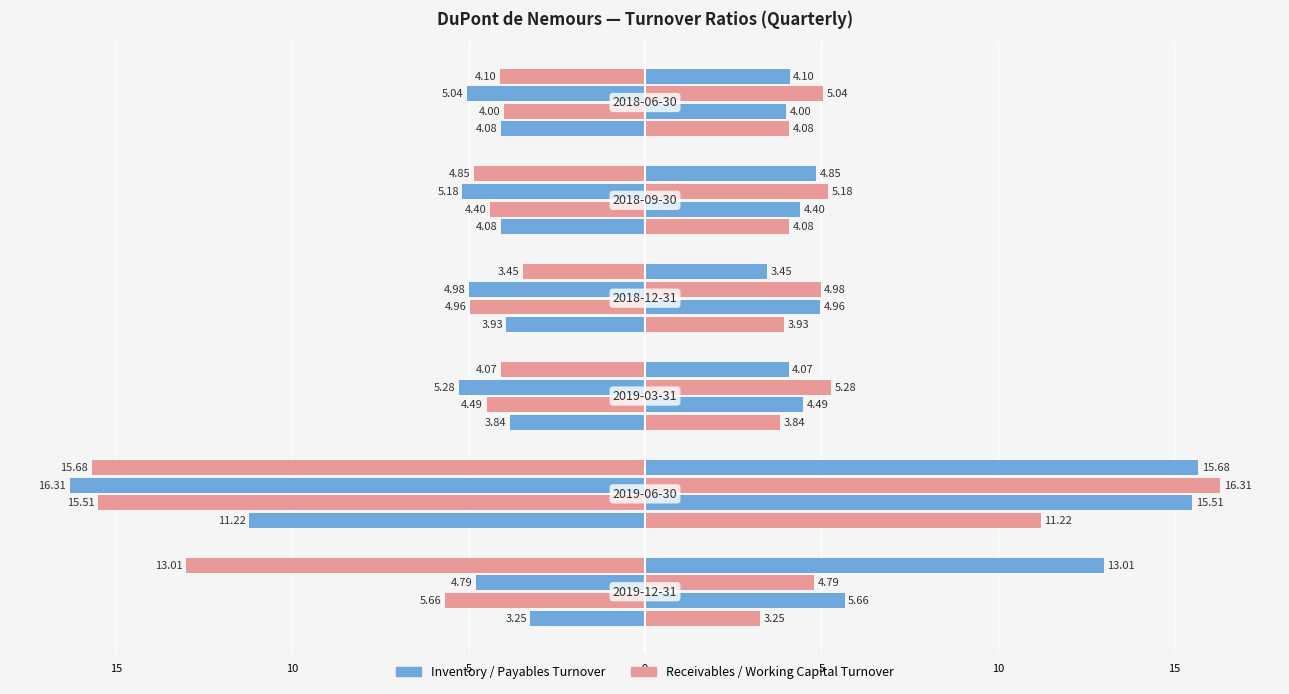

Reading left to right, extract all data points from this chart.

Inventory turnover: -3.2	-11.2	-3.8	-3.9	-4.1	-4.1
Receivables turnover: -5.7	-15.5	-4.5	-5.0	-4.4	-4.0
Payables turnover: -4.8	-16.3	-5.3	-5.0	-5.2	-5.0
Working capital turnover: -13.0	-15.7	-4.1	-3.5	-4.8	-4.1